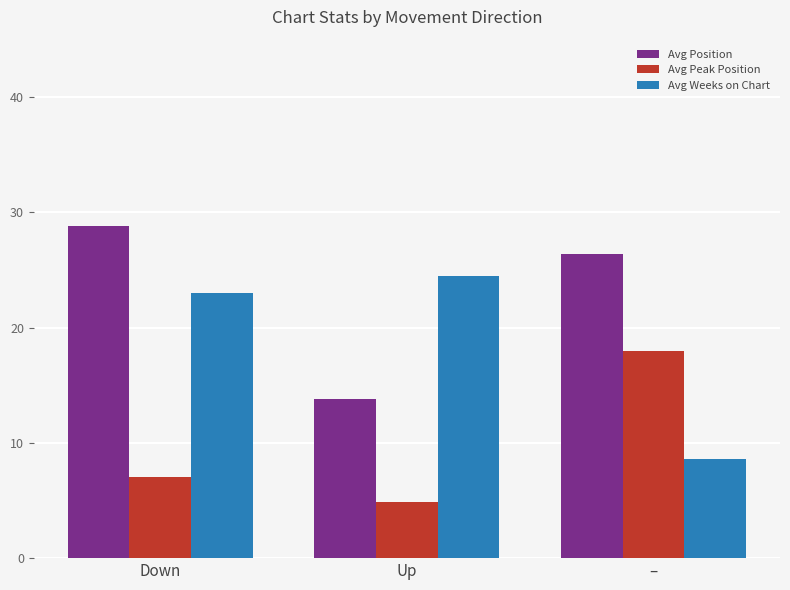

What is the sum of all Avg Peak Position values?

30.0